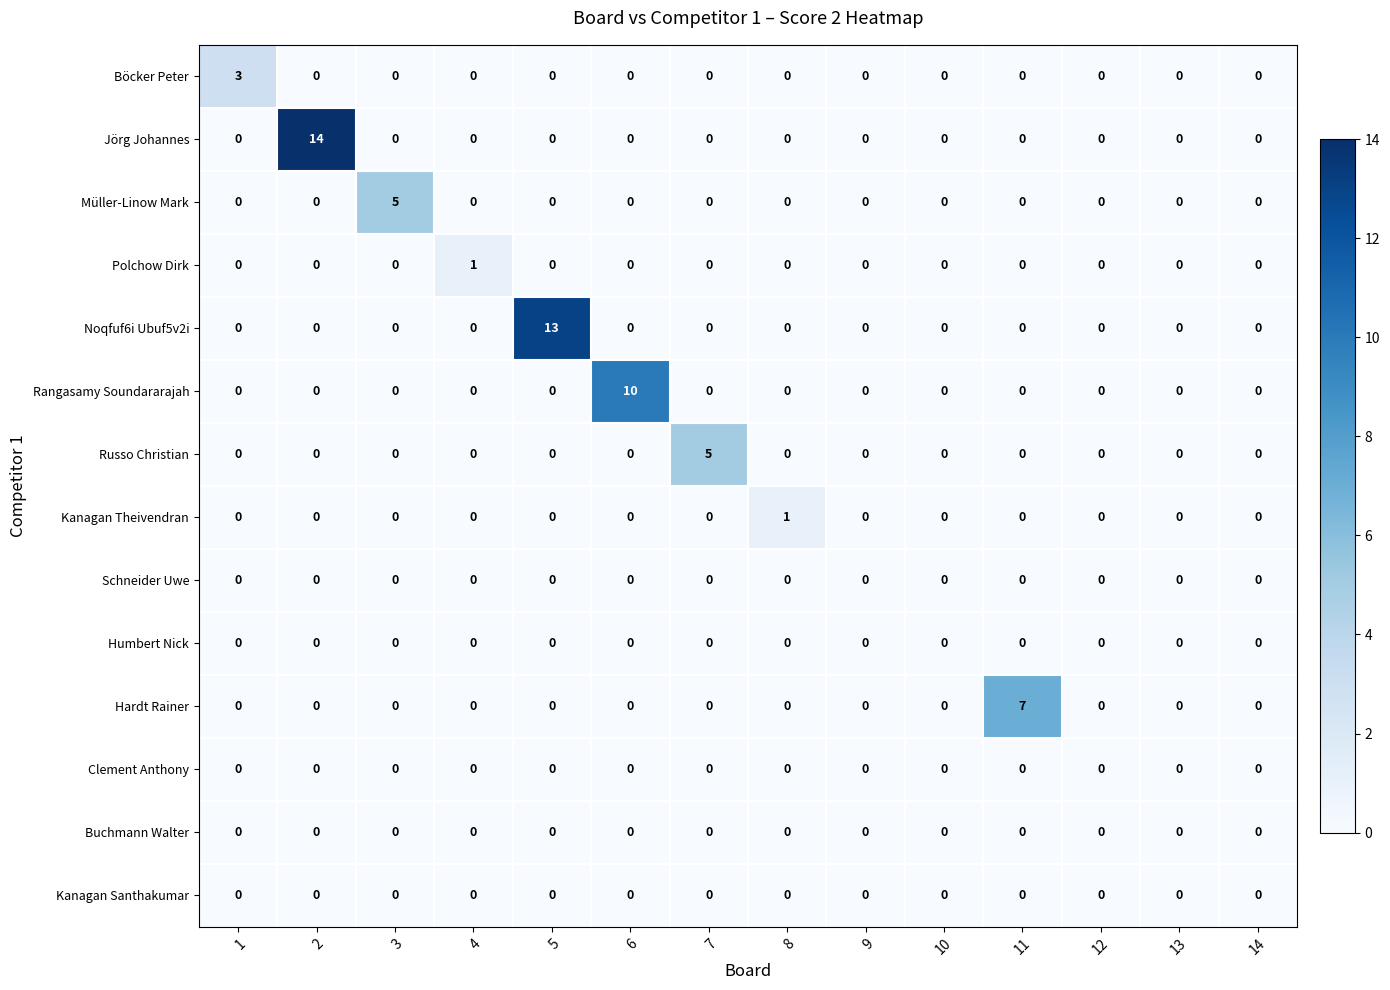

Which series changed the most between 6 and 10?

Rangasamy Soundararajah